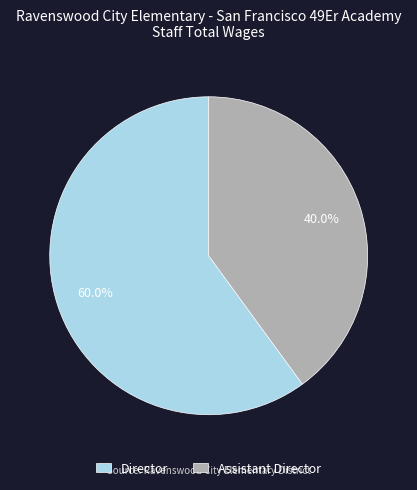

Combined, do Assistant Director and Director account for over 50%?

Yes